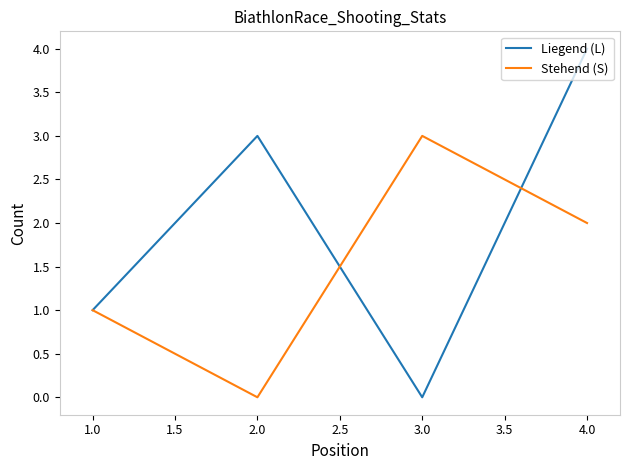

Which series has the largest total across all categories?

Liegend (L)